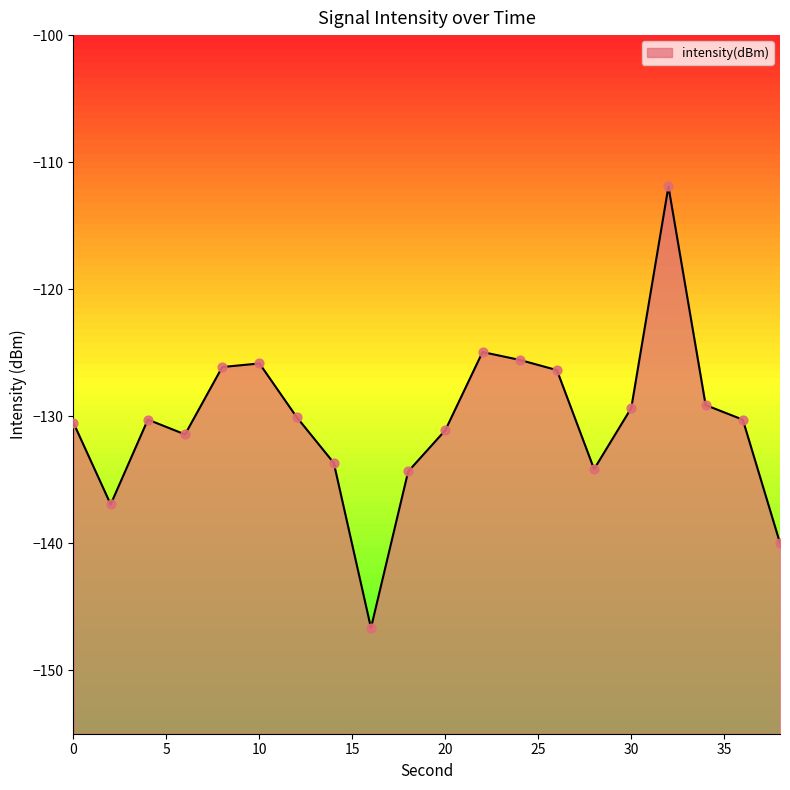

Between 22 and 20, which is larger?

22